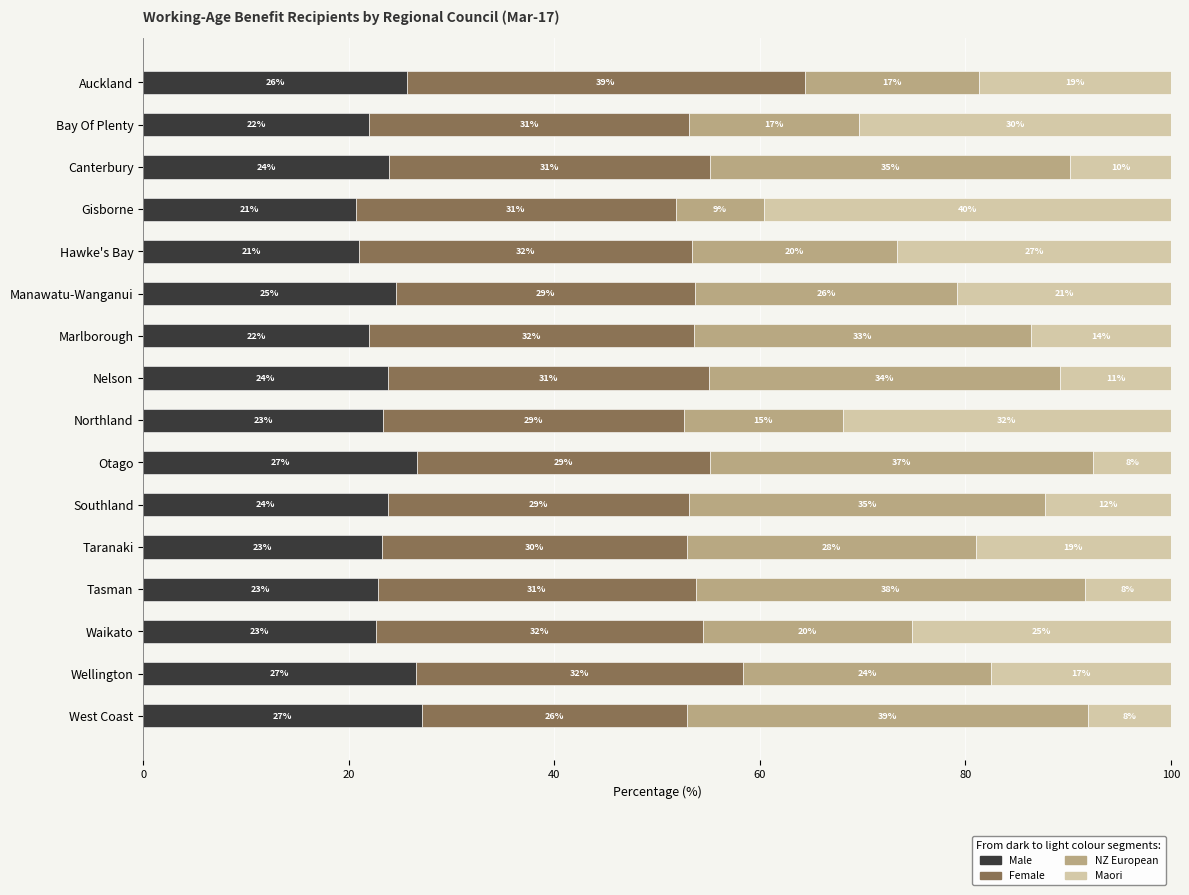

What is the minimum value for Male?

20.7